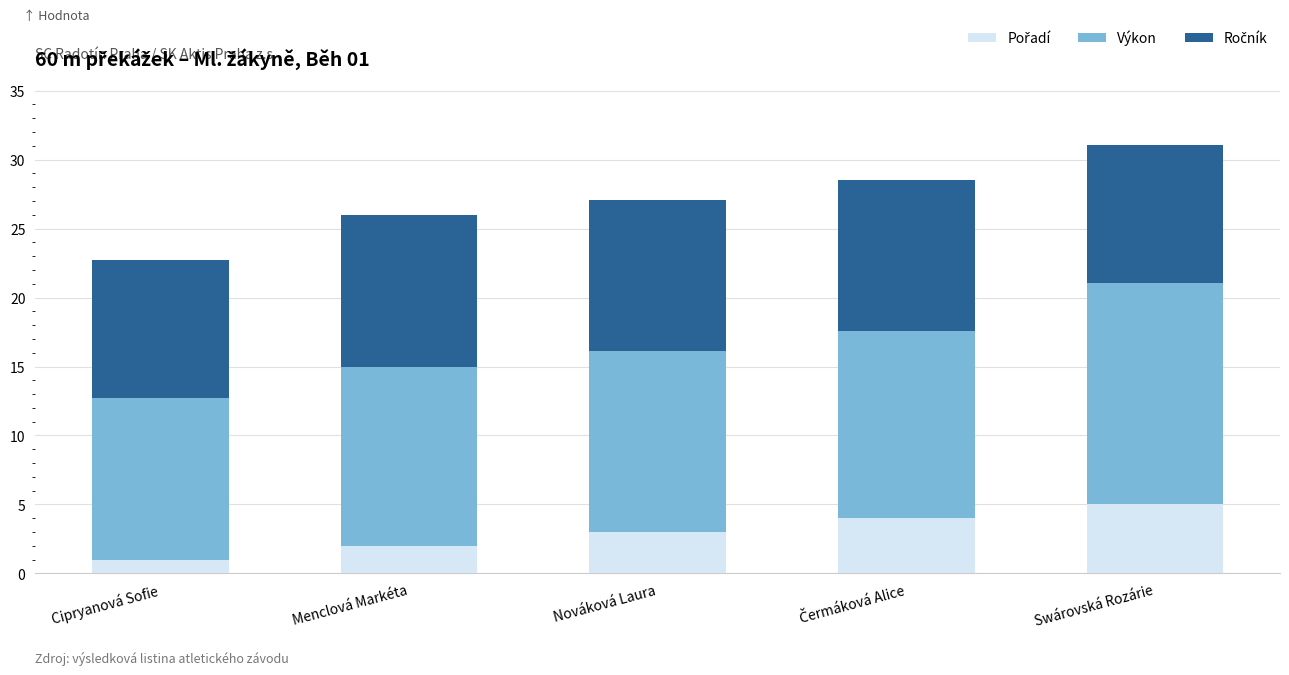

What is the total value across all series at Swárovská Rozárie?

31.0